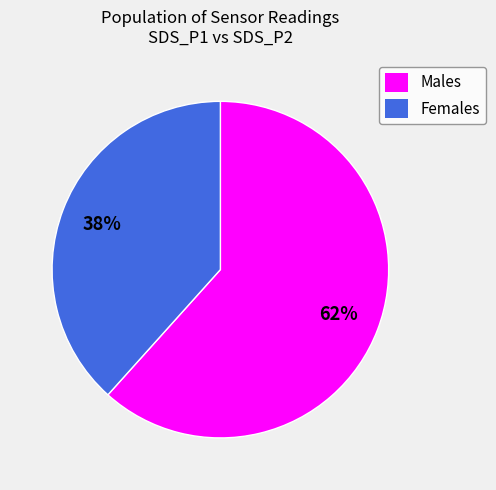

To the nearest percent, what is the average slice percentage?

50%